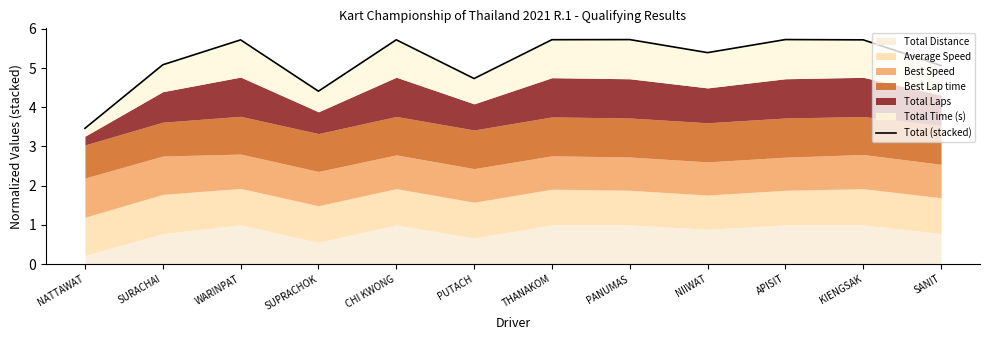

Rank the categories by value from lowest to highest.

NATTAWAT, SUPRACHOK, PUTACH, SANIT, SURACHAI, NIIWAT, WARINPAT, KIENGSAK, CHI KWONG, THANAKOM, PANUMAS, APISIT